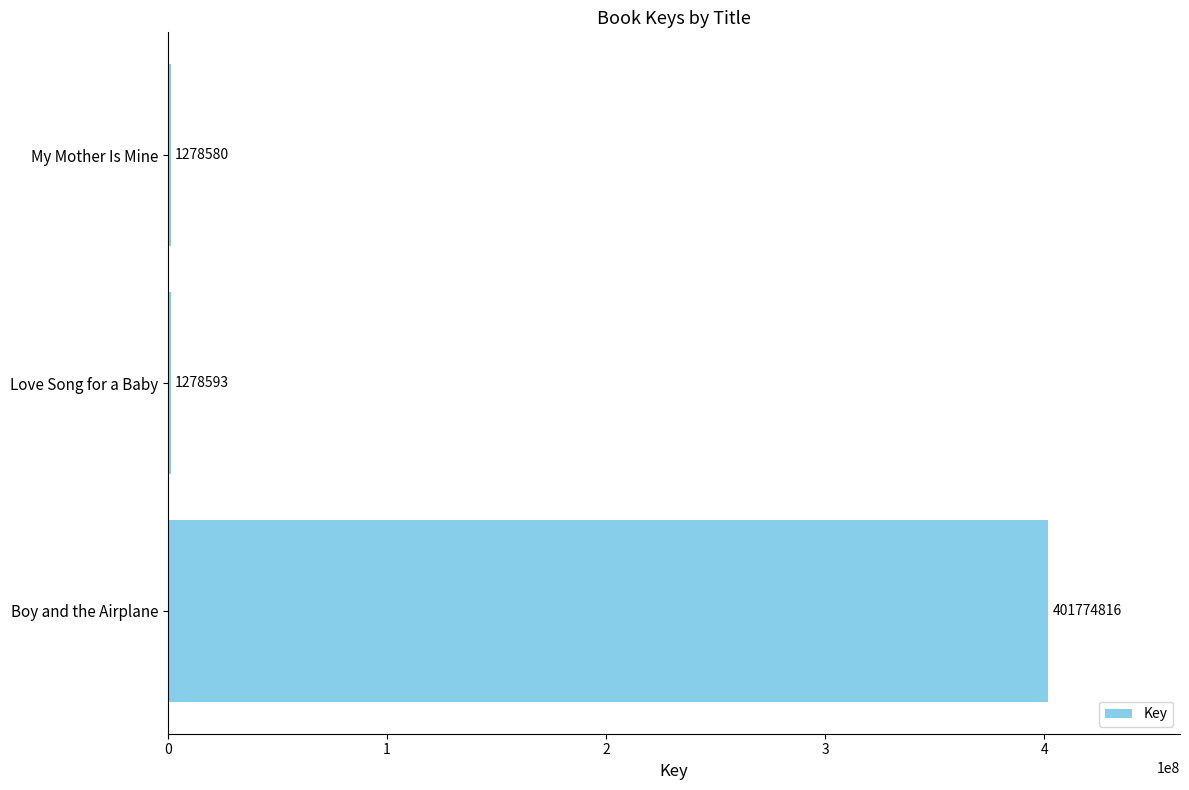

What is the average value?

134777330